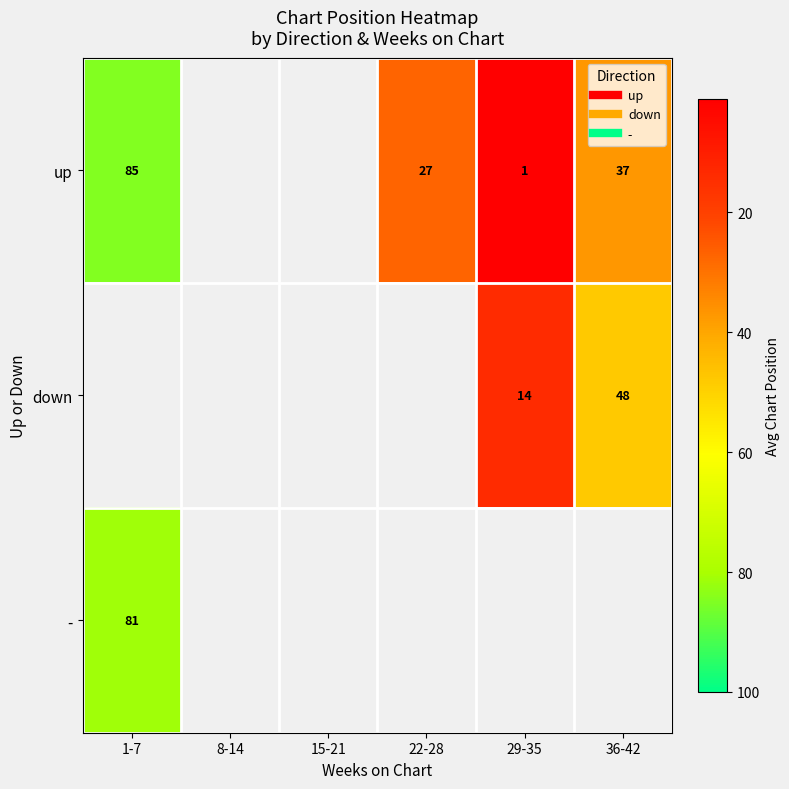

What is the minimum value shown in the chart?

1.0